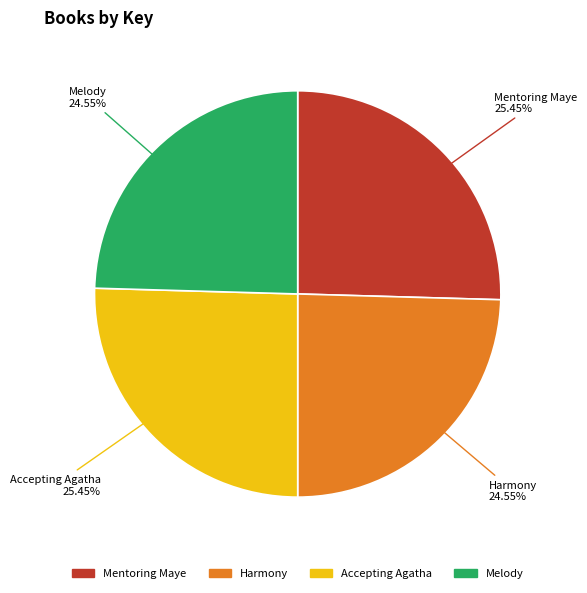

To the nearest percent, what is the difference between the Melody and Accepting Agatha slice percentages?

1%